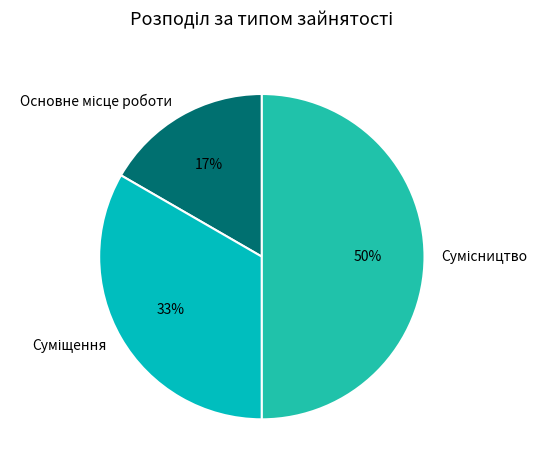

To the nearest percent, what is the average slice percentage?

33%